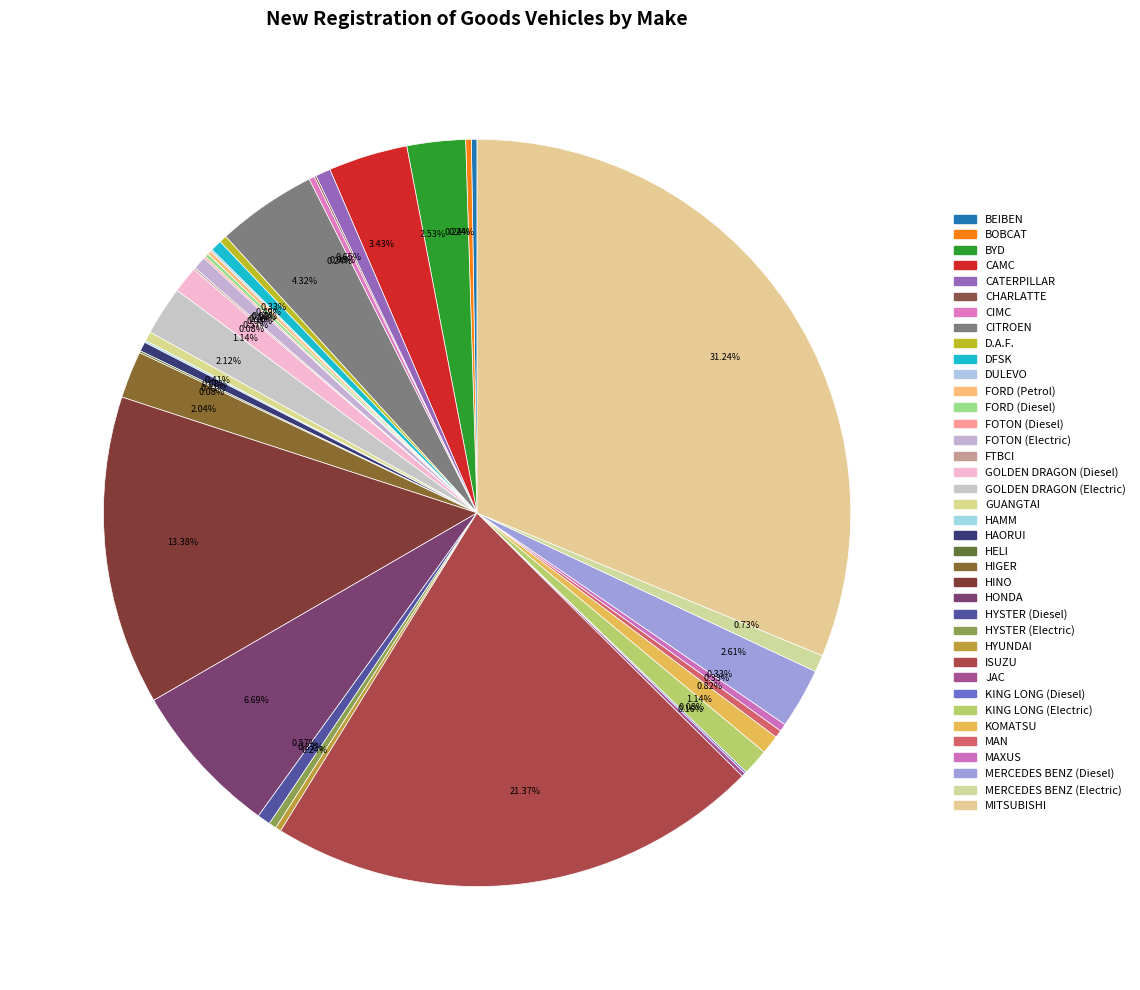

How many slices are in this pie chart?

38